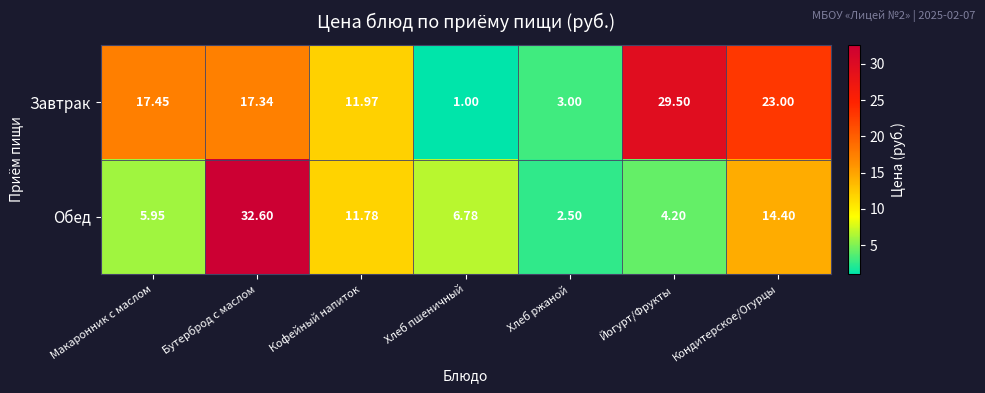

Rank the series by their maximum value, from lowest to highest.

Завтрак, Обед